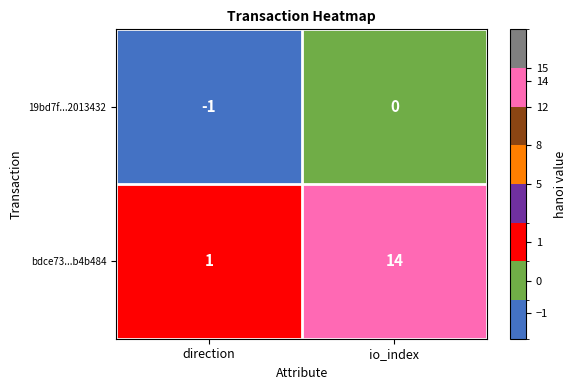

Which series changed the most between direction and io_index?

bdce73...b4b484